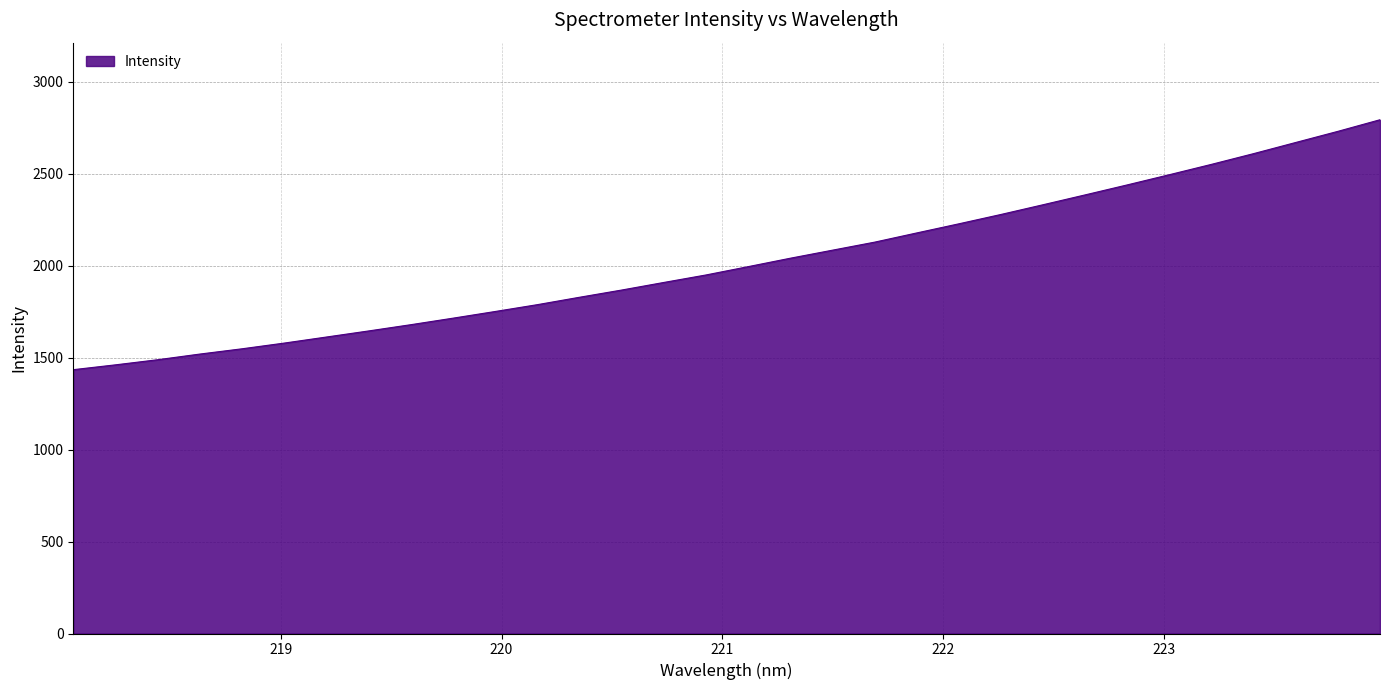

What is the smallest value displayed?

1434.2